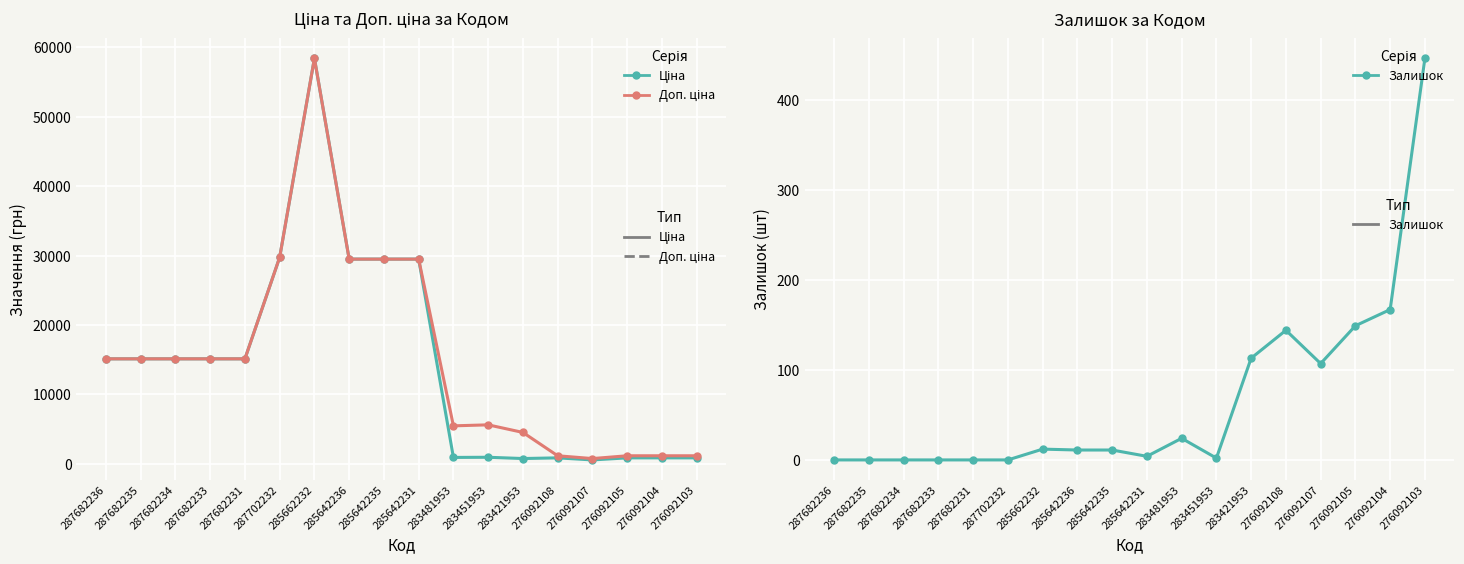

True or false: Доп. ціна and Залишок cross at least once.

False